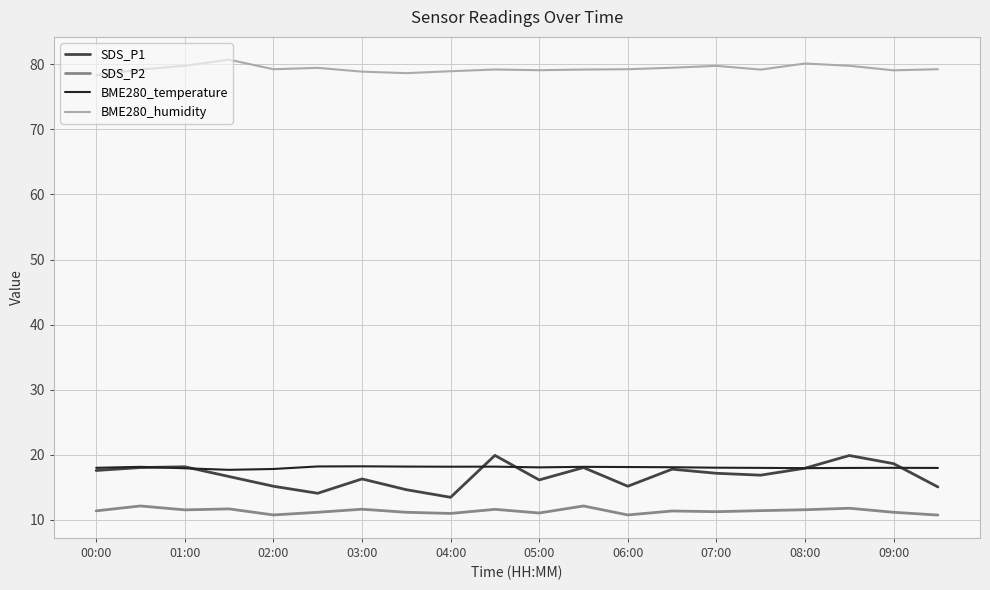

True or false: BME280_humidity and SDS_P1 cross at least once.

False